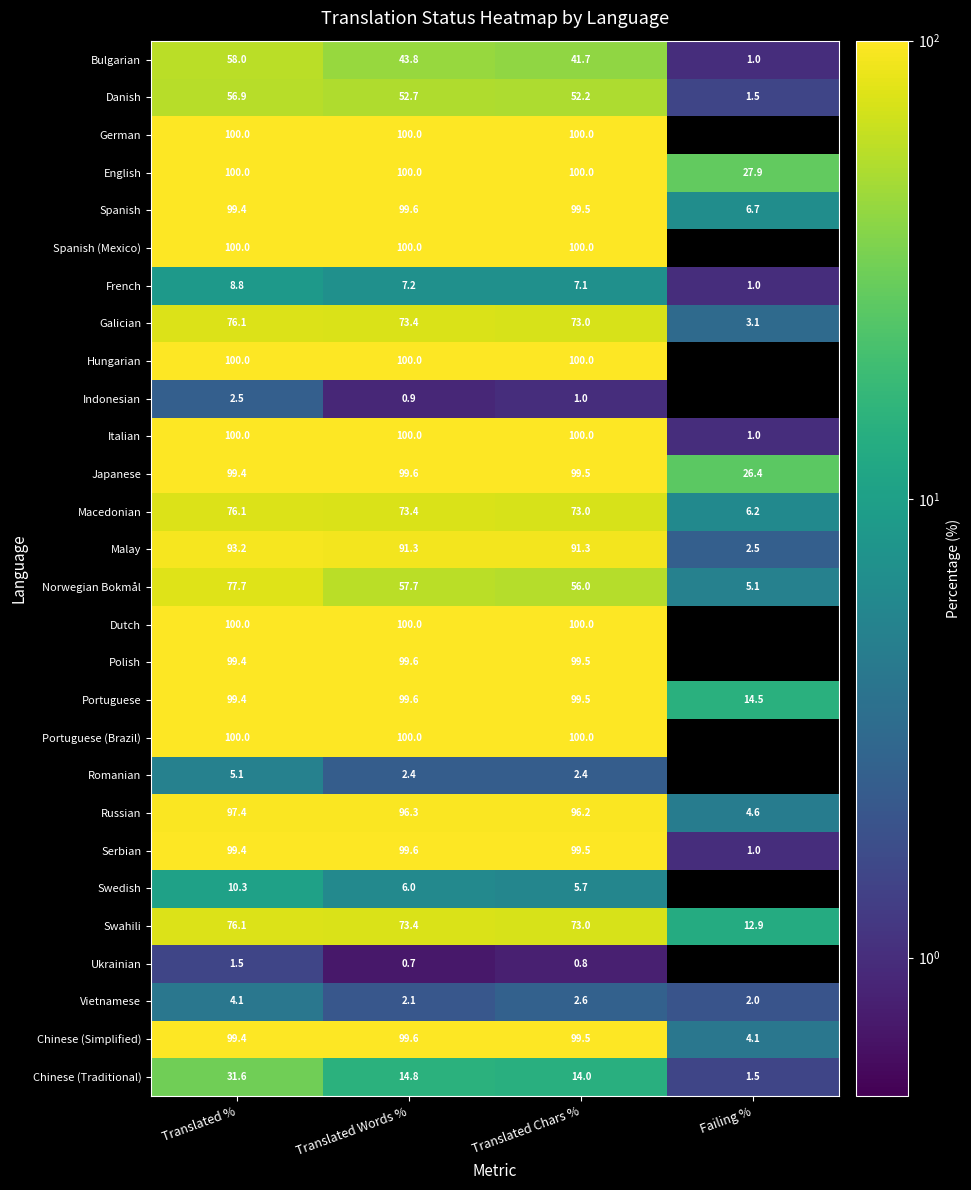

How many distinct data groups are displayed?

28